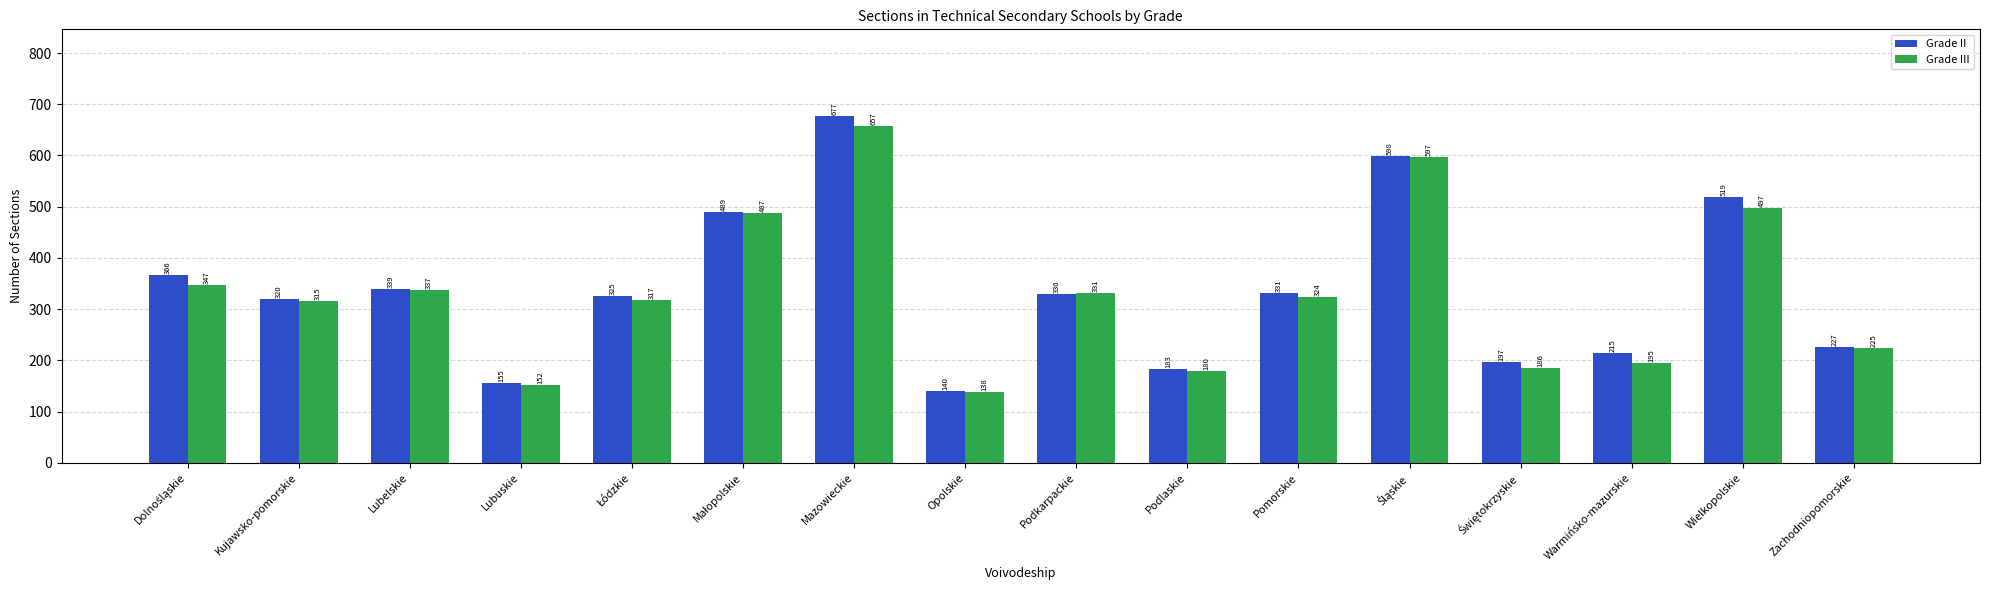

Are the bars grouped side by side (vs. stacked)?

Yes